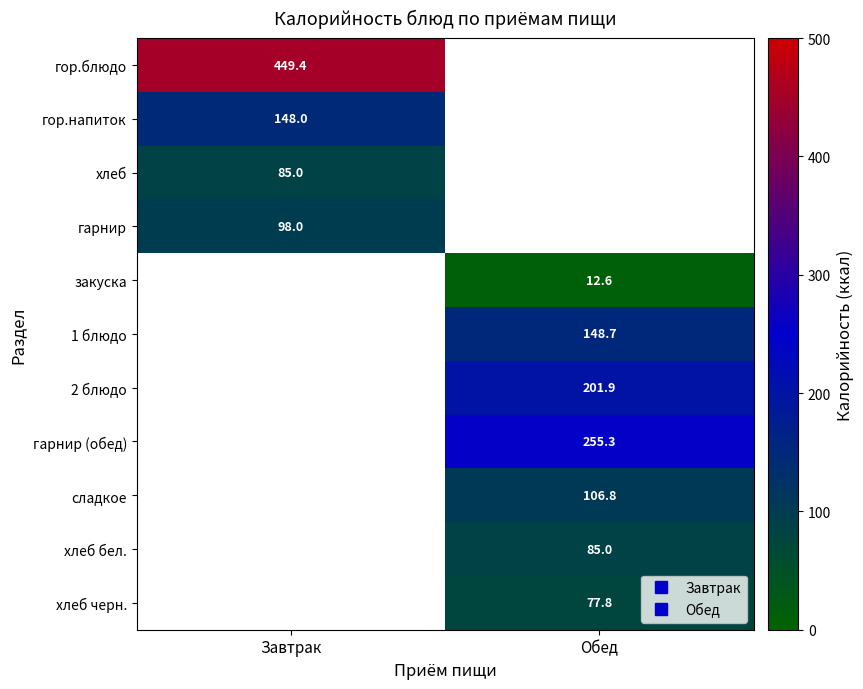

At which label is гор.напиток closest to 147?

Завтрак